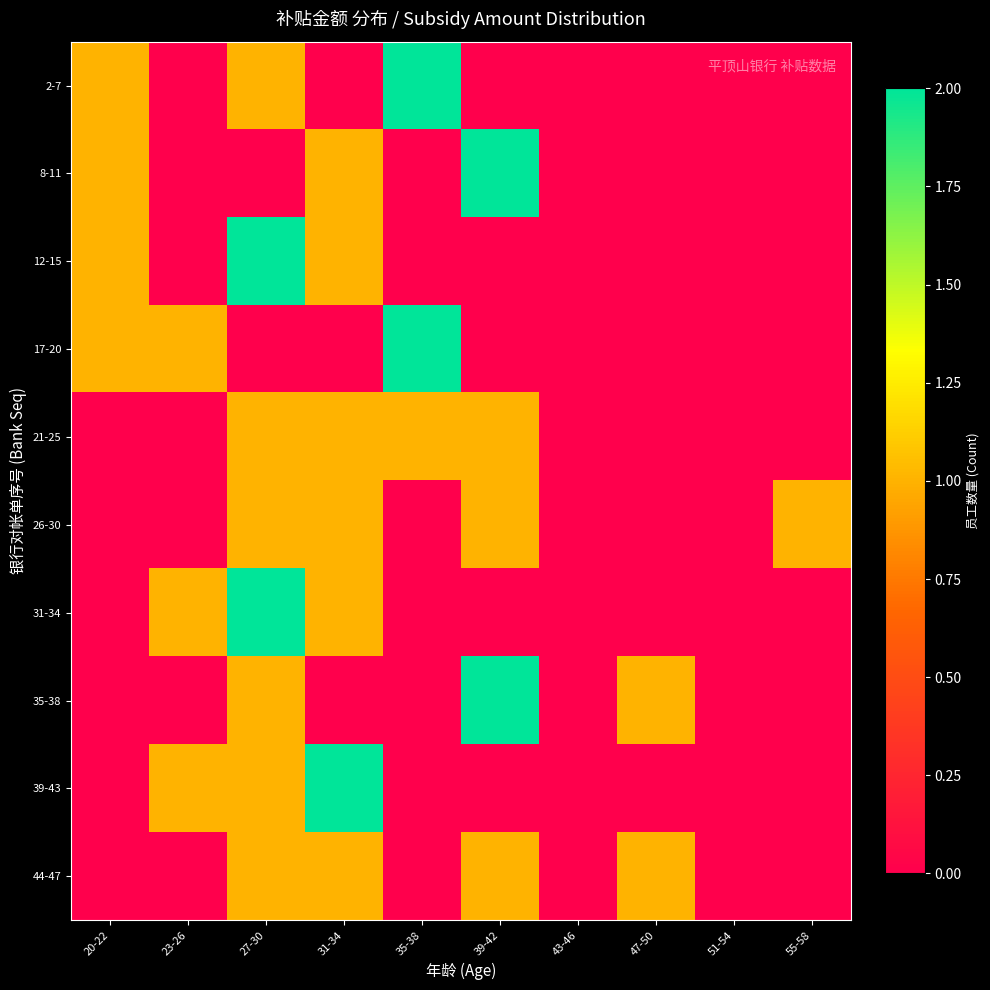

Between 55-58 and 43-46, which is larger?

55-58